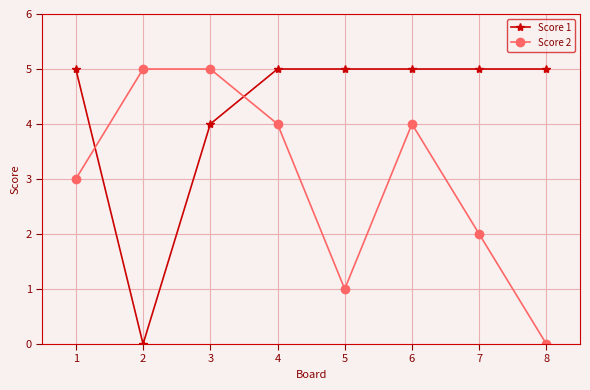

Count the Score 2 values in the range 2 to 5.

6